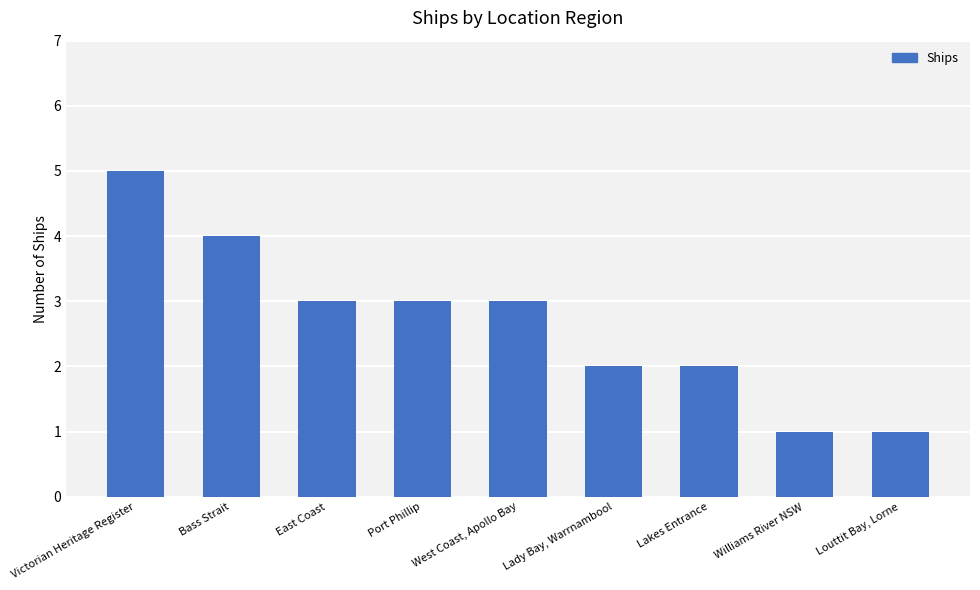

What is the approximate value at Lakes Entrance?

2